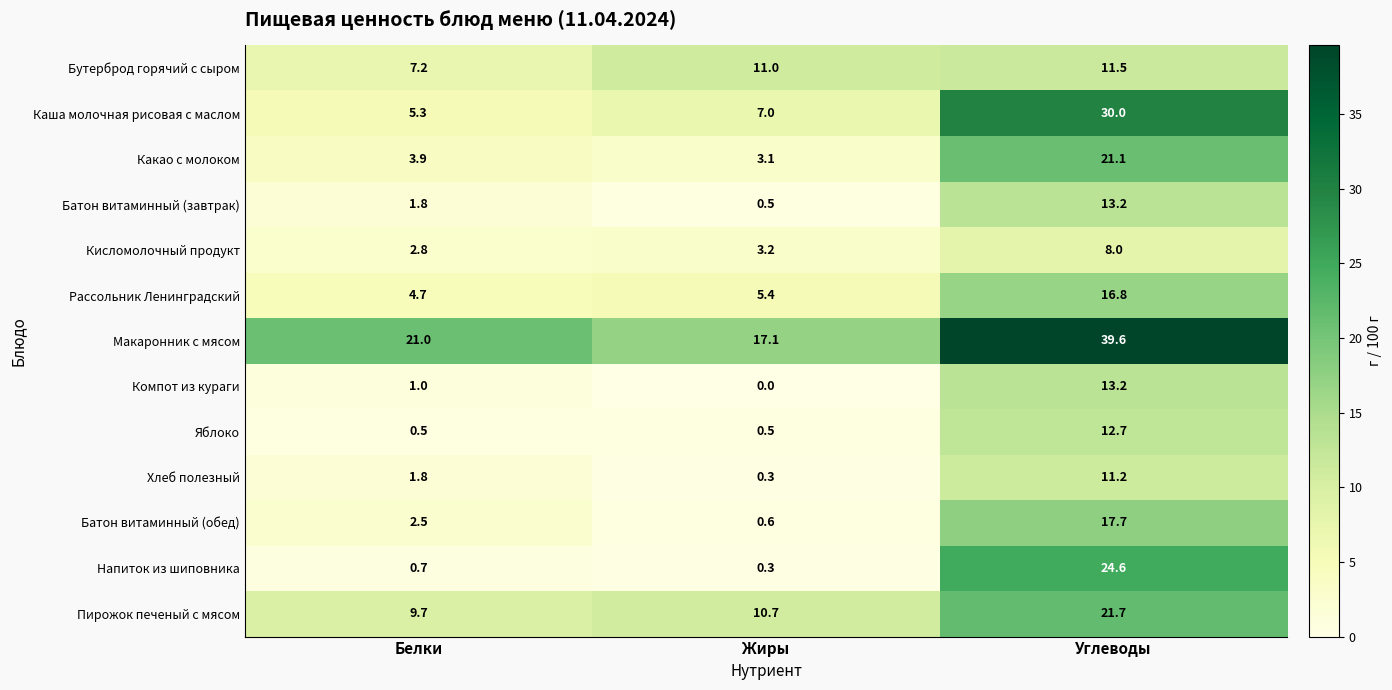

At which category is the sum across all series the highest?

Углеводы